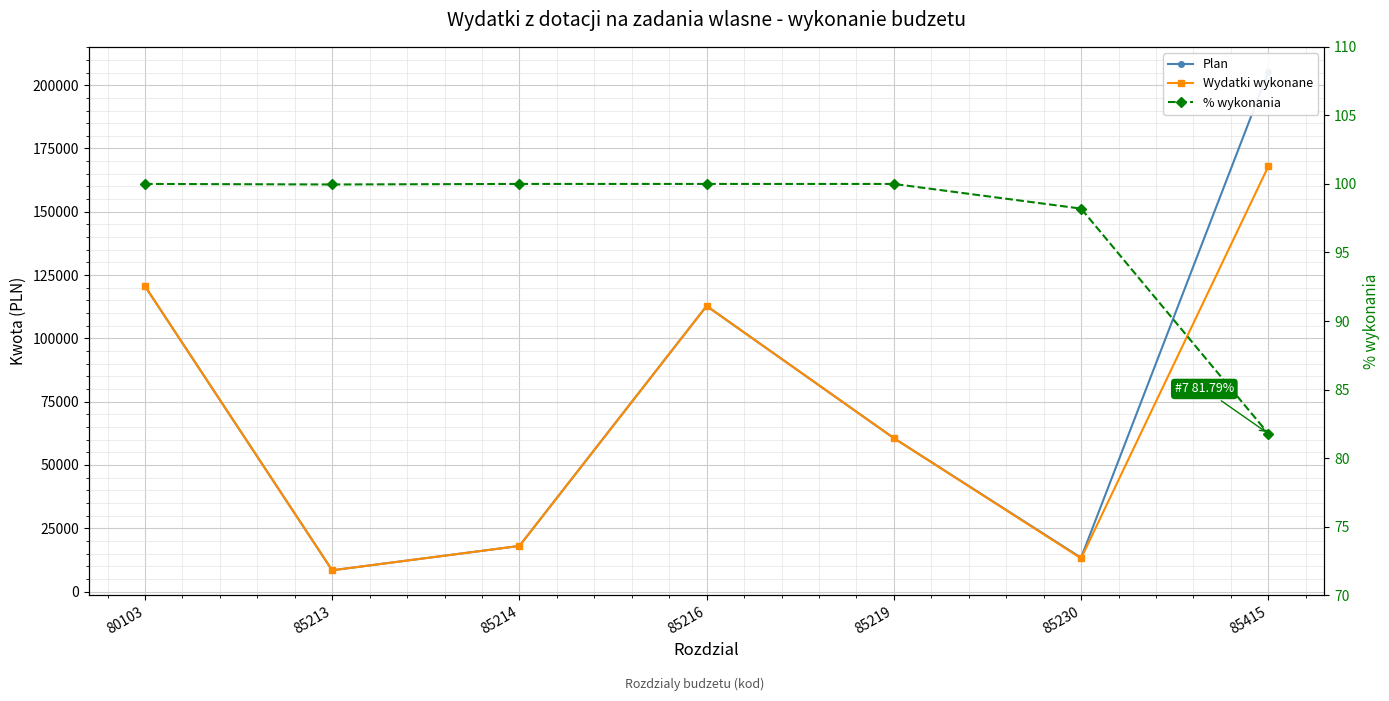

Reading left to right, list all the values displayed in this chart.

Plan: 120622.0	8390.0	18000.0	112797.0	60595.0	13340.0	205306.0
Wydatki wykonane: 120622.0	8386.5	18000.0	112797.0	60594.4	13100.0	167914.9
% wykonania: 100.0	100.0	100.0	100.0	100.0	98.2	81.8